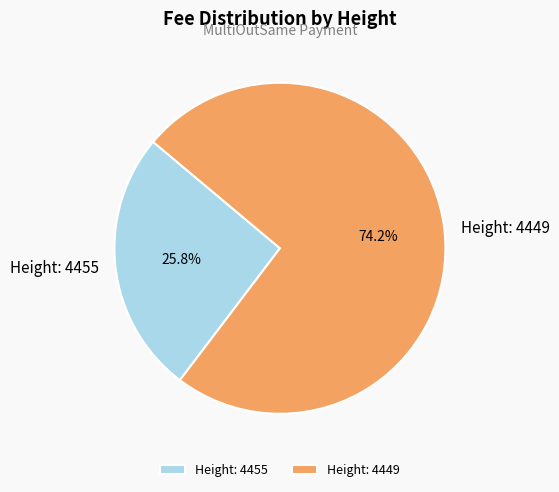

True or false: Height: 4449 accounts for 74% of the total.

True